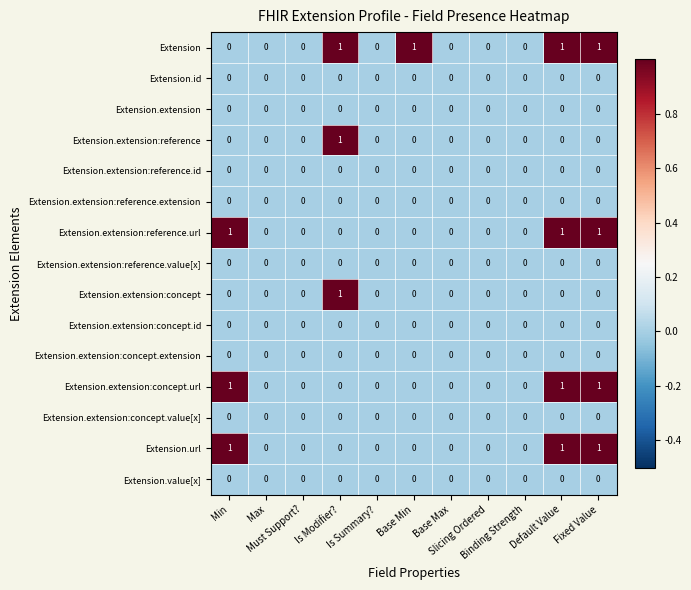

Count the Extension values in the range 0 to 1.

11